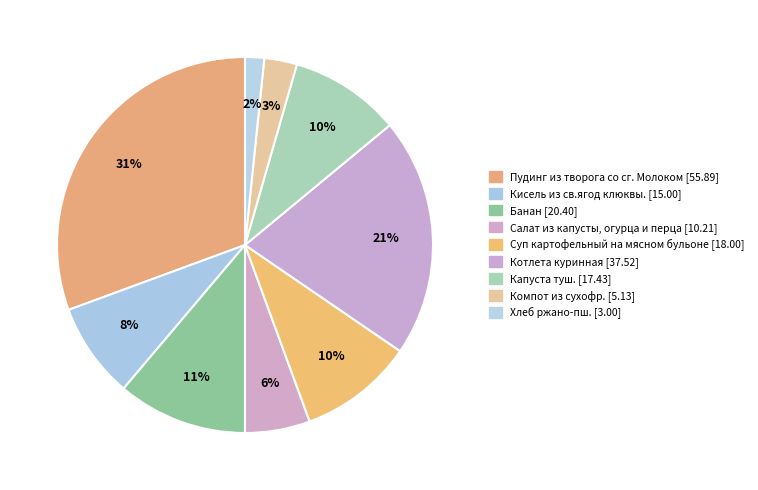

Does Котлета куринная account for over 50% of the chart?

No